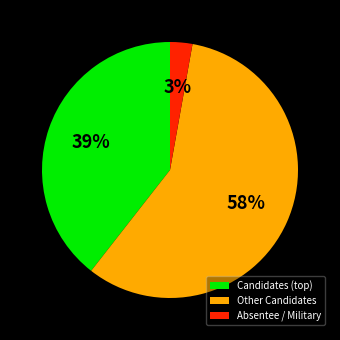

Is Absentee / Military the majority of the pie?

No